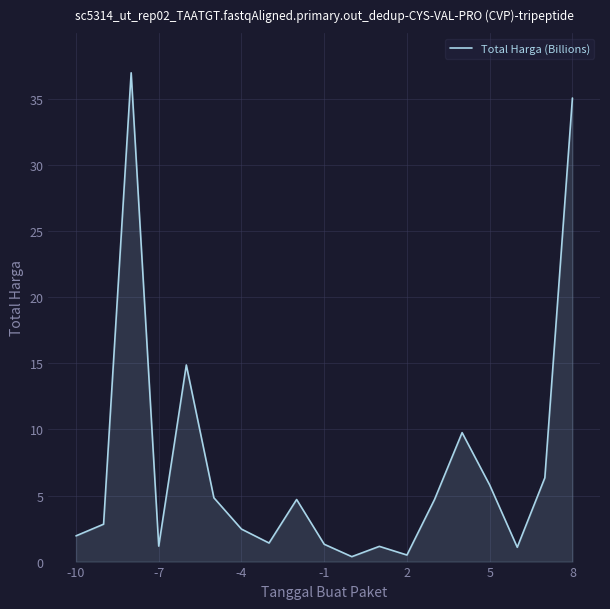

What is the maximum value shown in the chart?

37.0